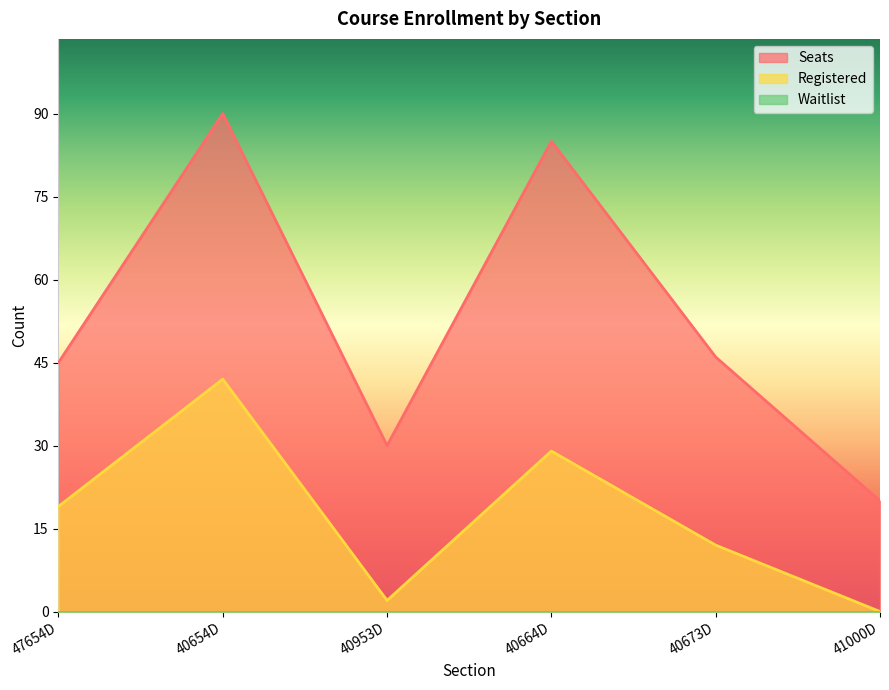

At which label is Seats closest to 55?

40673D